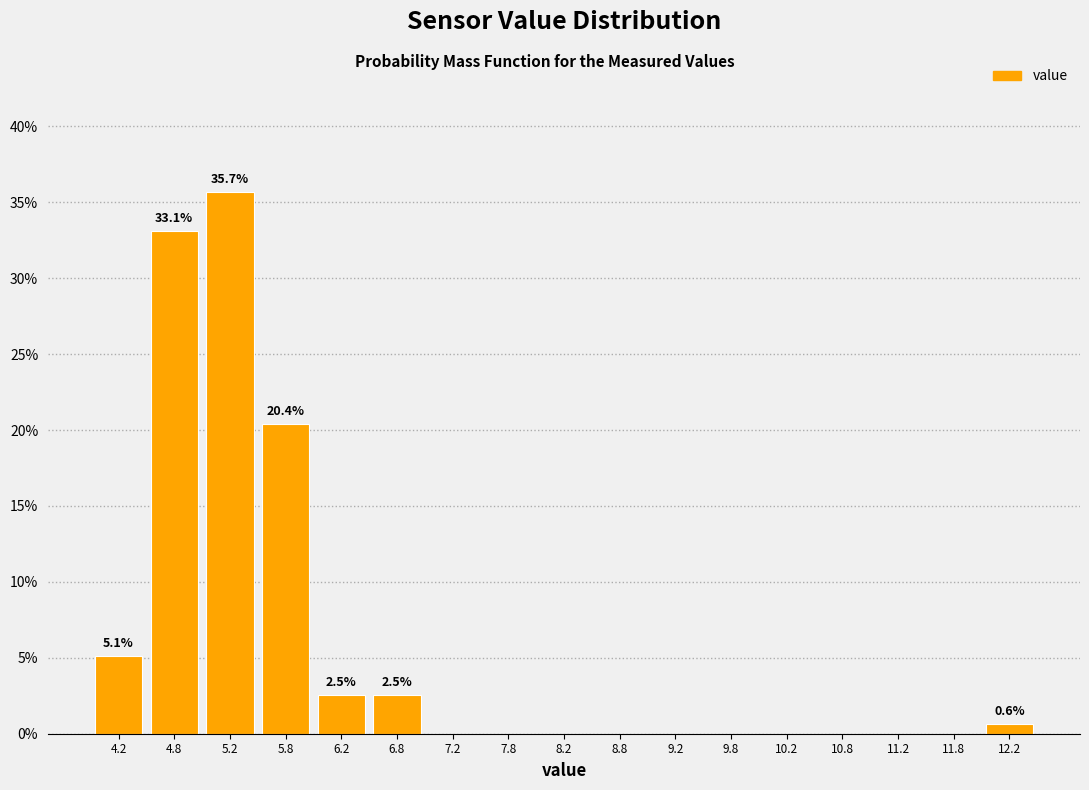

Over which range of the x-axis is the bar tallest?

5.0 to 5.5